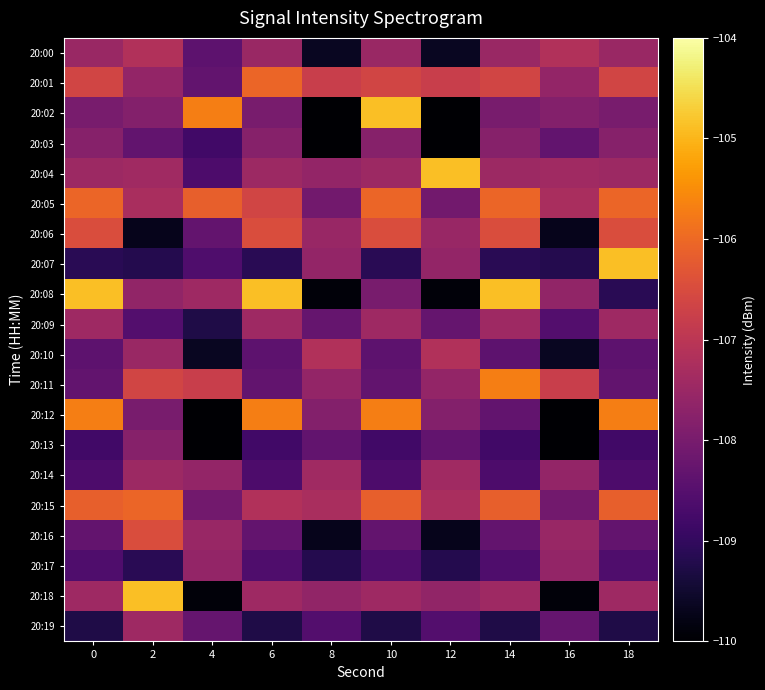

What is the difference between the highest and lowest values at 0?

4.4